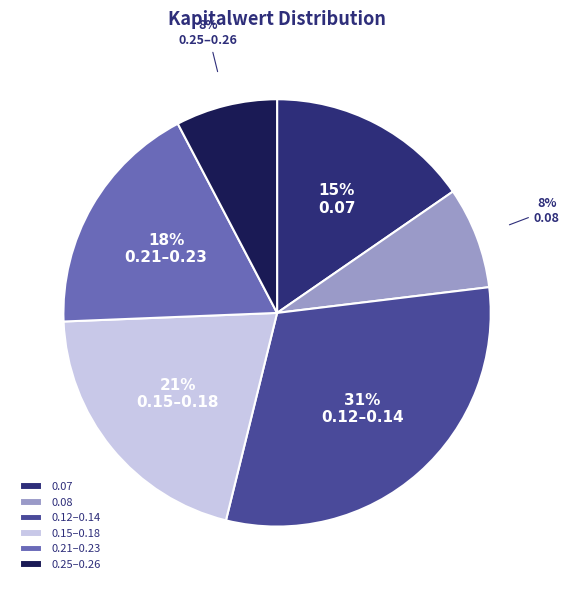

Is 0.25–0.26 the majority of the pie?

No